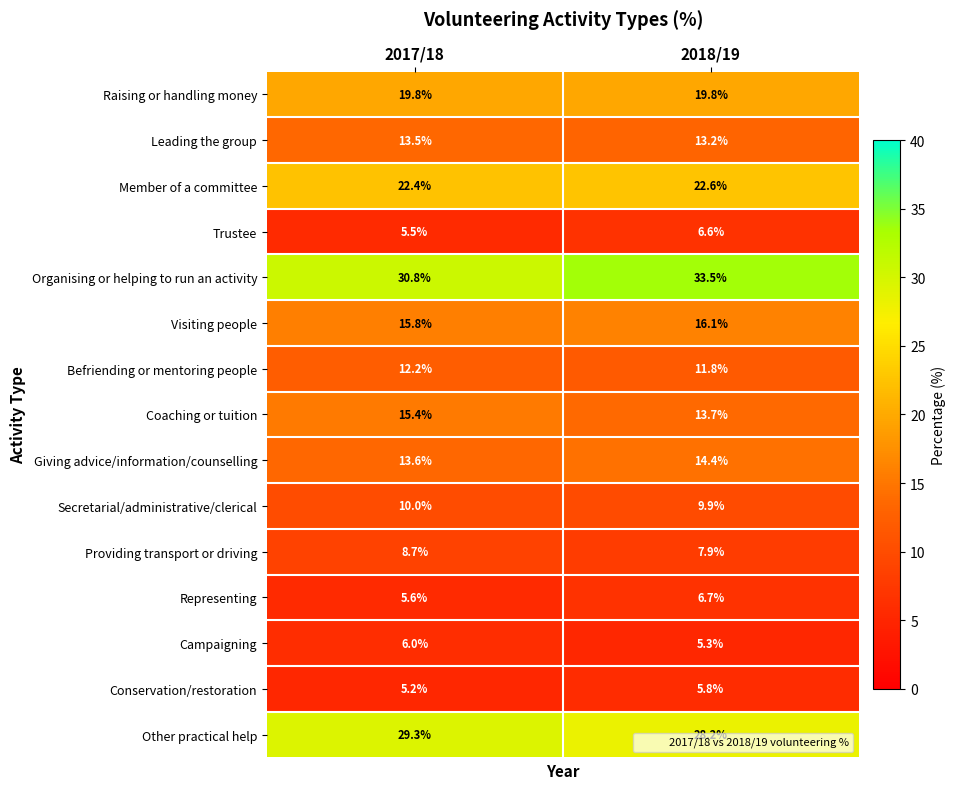

What is the total value across all series at 2018/19?

215.5